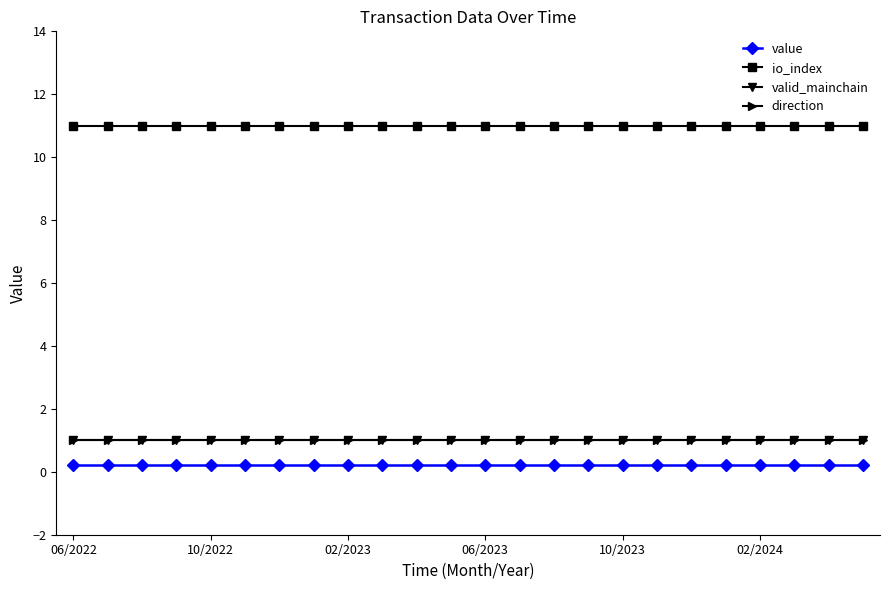

Is this an area chart (filled region under the line)?

No